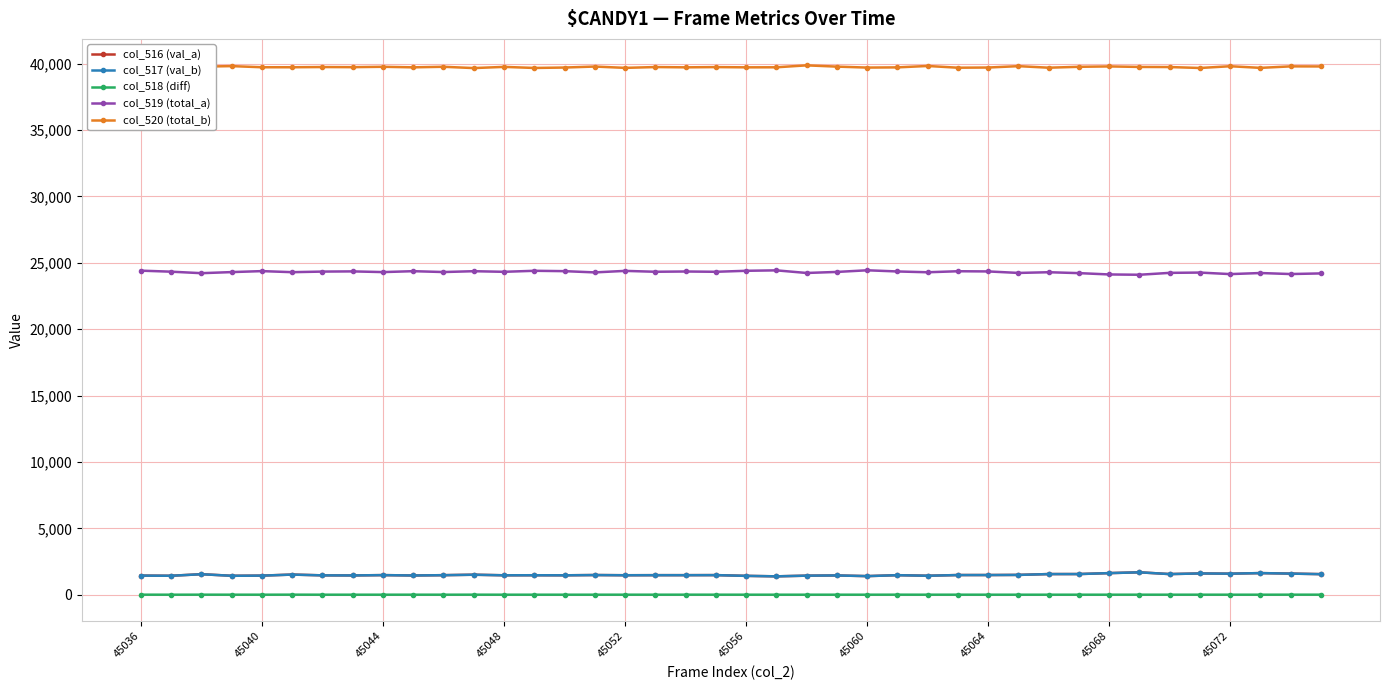

True or false: col_520 (total_b) and col_519 (total_a) cross at least once.

False